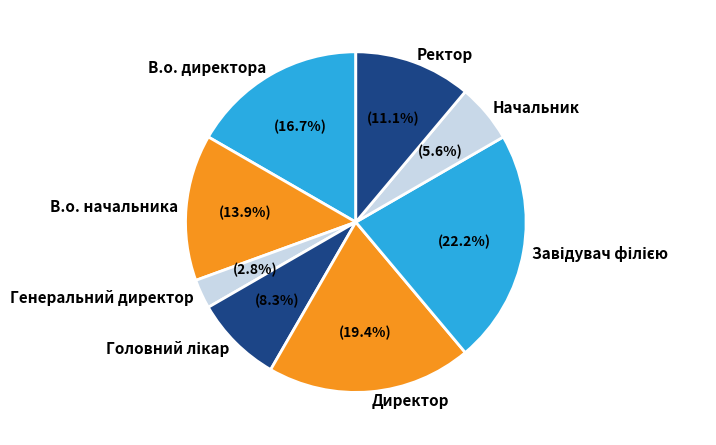

Between Ректор and Начальник, which is larger?

Ректор